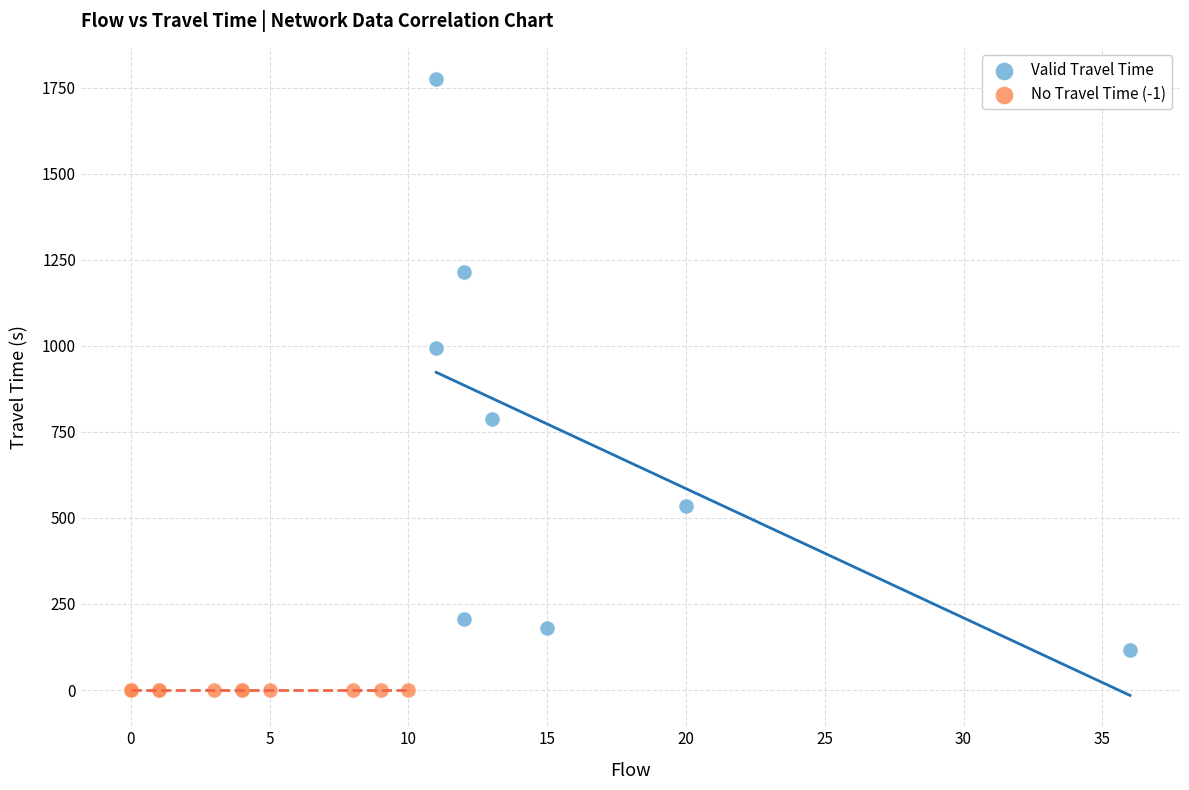

Which series reaches the minimum Y coordinate?

No Travel Time (-1)